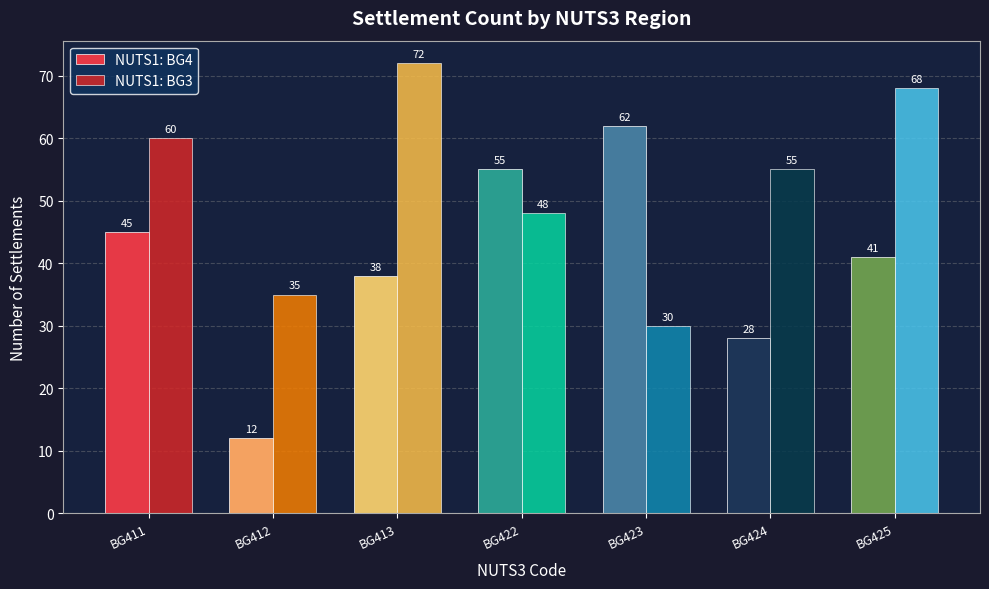

What is the difference between the NUTS1: BG3 values at BG422 and BG425?

20